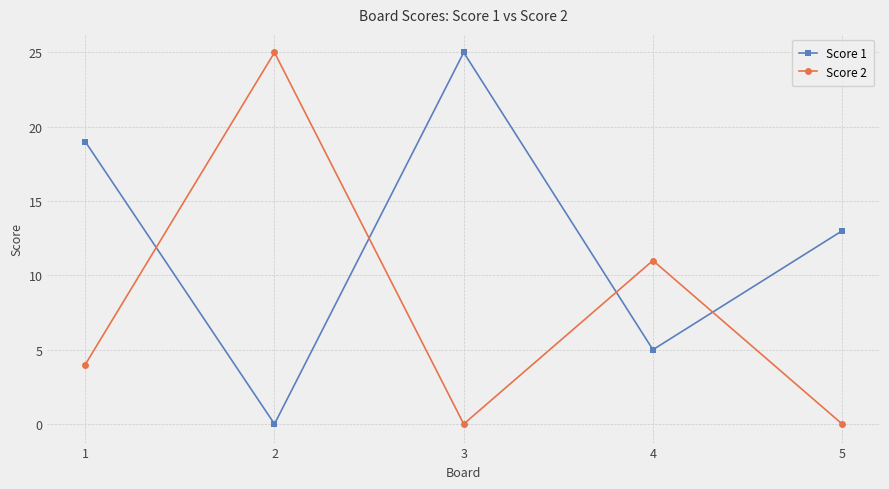

At which label is Score 2 closest to 12?

4